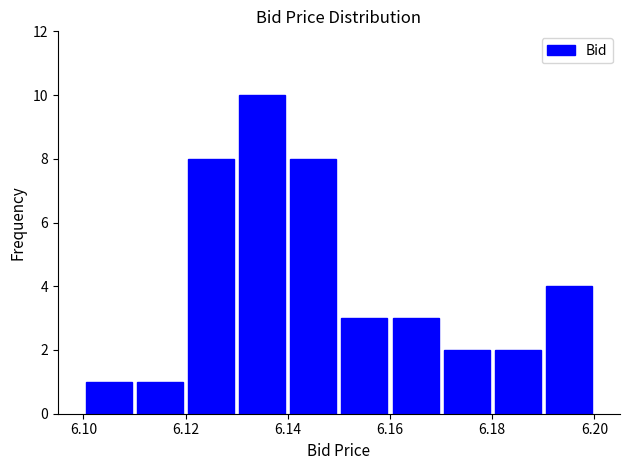

How tall is the bar that spans 6.11 to 6.12 on the x-axis? The values are not printed on the chart, so give them approximately, as read against the axis.

1